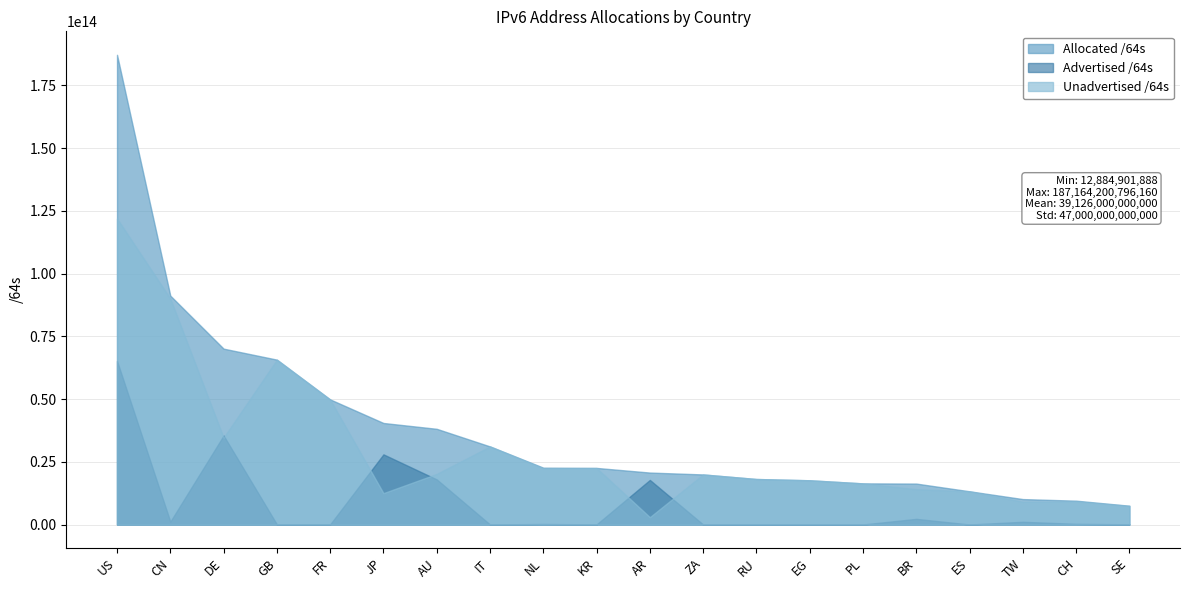

Which series has the largest total across all categories?

Allocated /64s